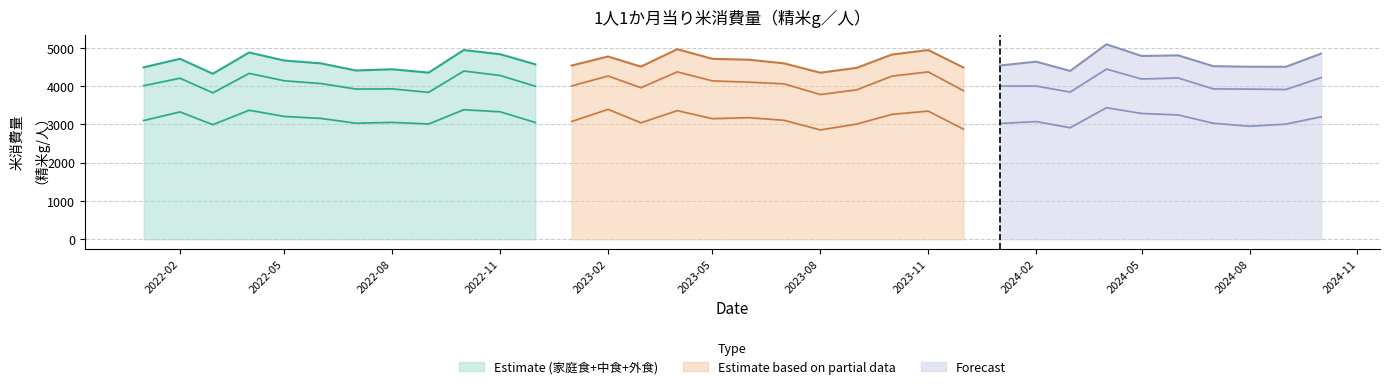

The value of 中食 at 2024-01 is 354. True or false?

False